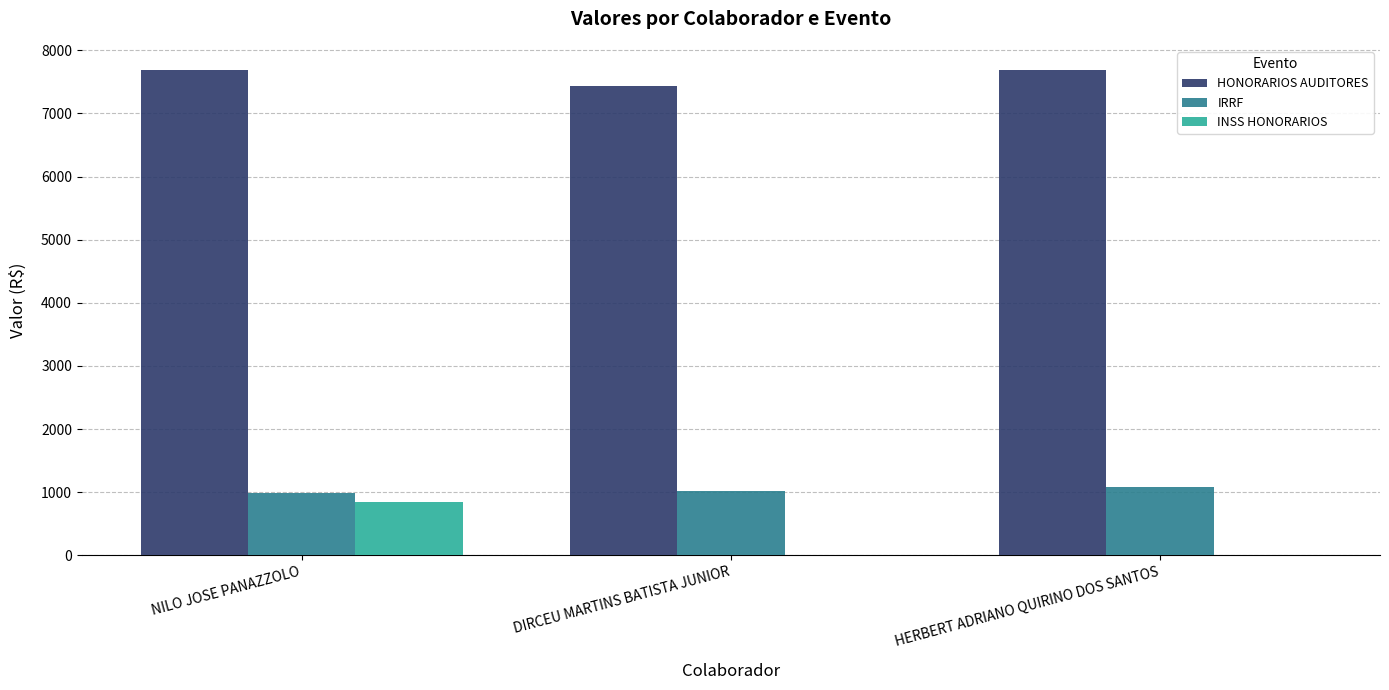

At which category is the sum across all series the highest?

NILO JOSE PANAZZOLO